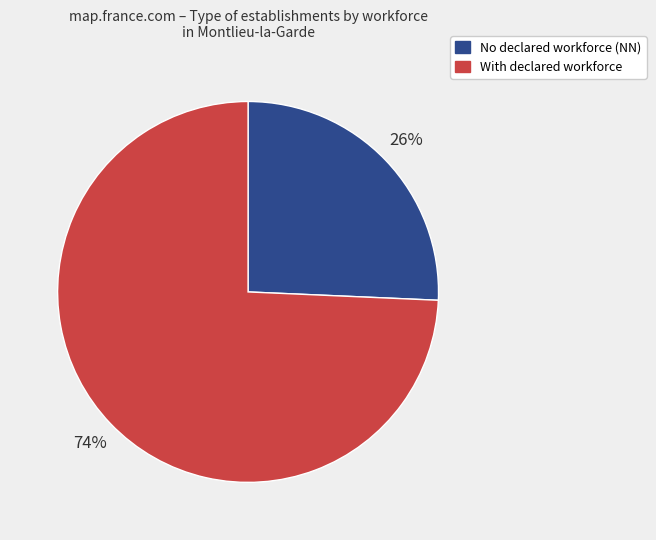

Between With declared workforce and No declared workforce (NN), which is larger?

With declared workforce